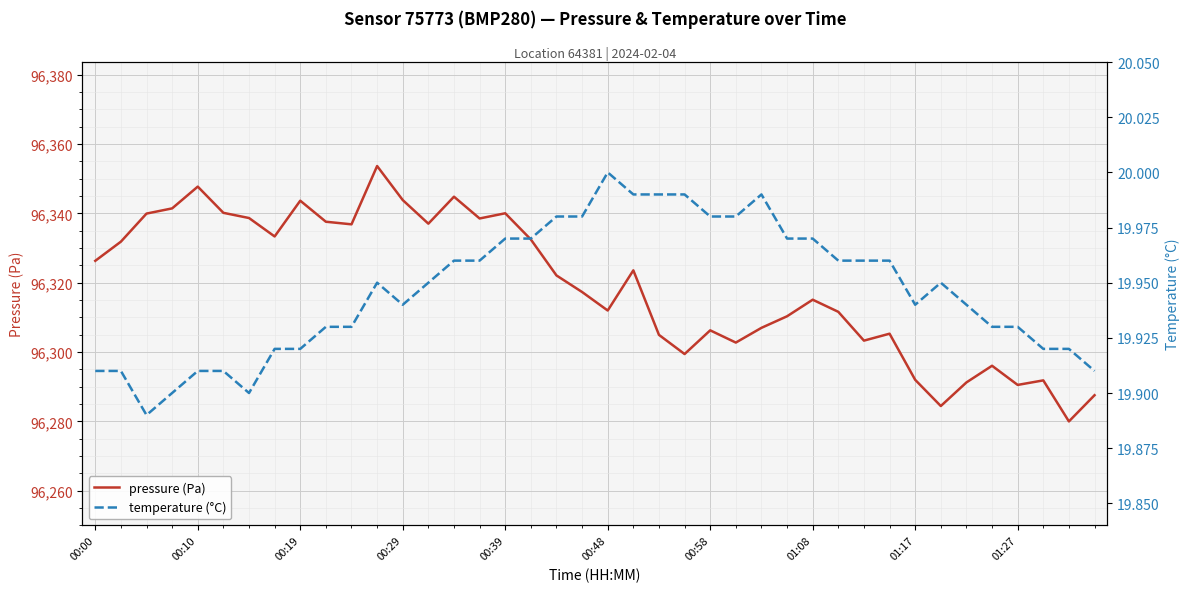

What is the average value of the pressure (Pa) series?

96319.1